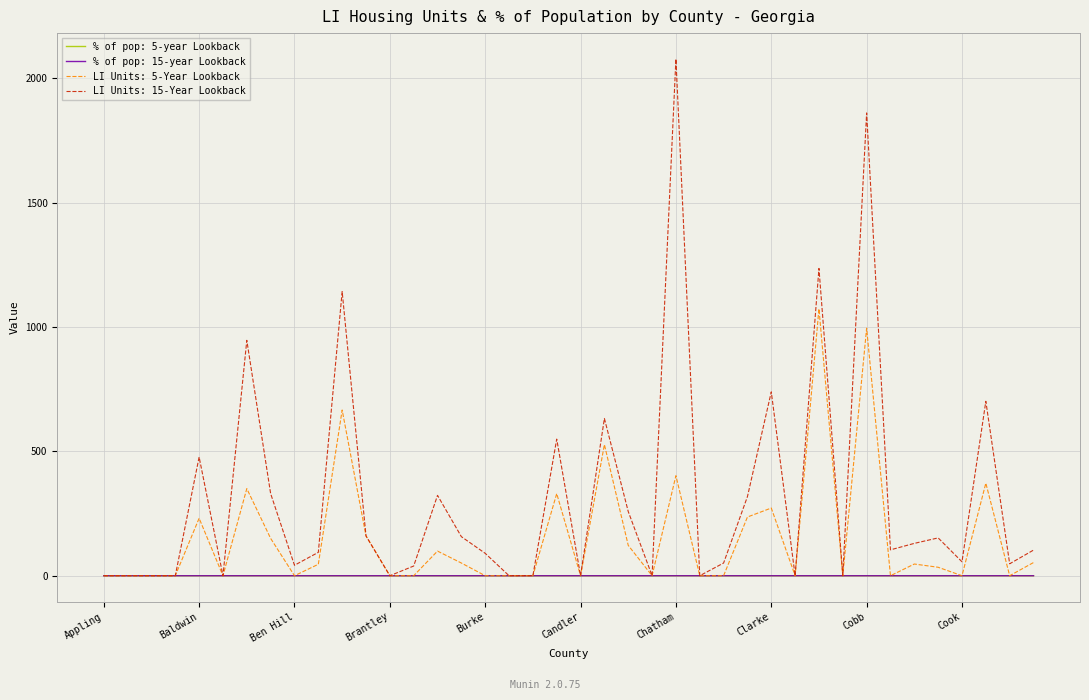

Which series has the largest total across all categories?

LI Units: 15-Year Lookback